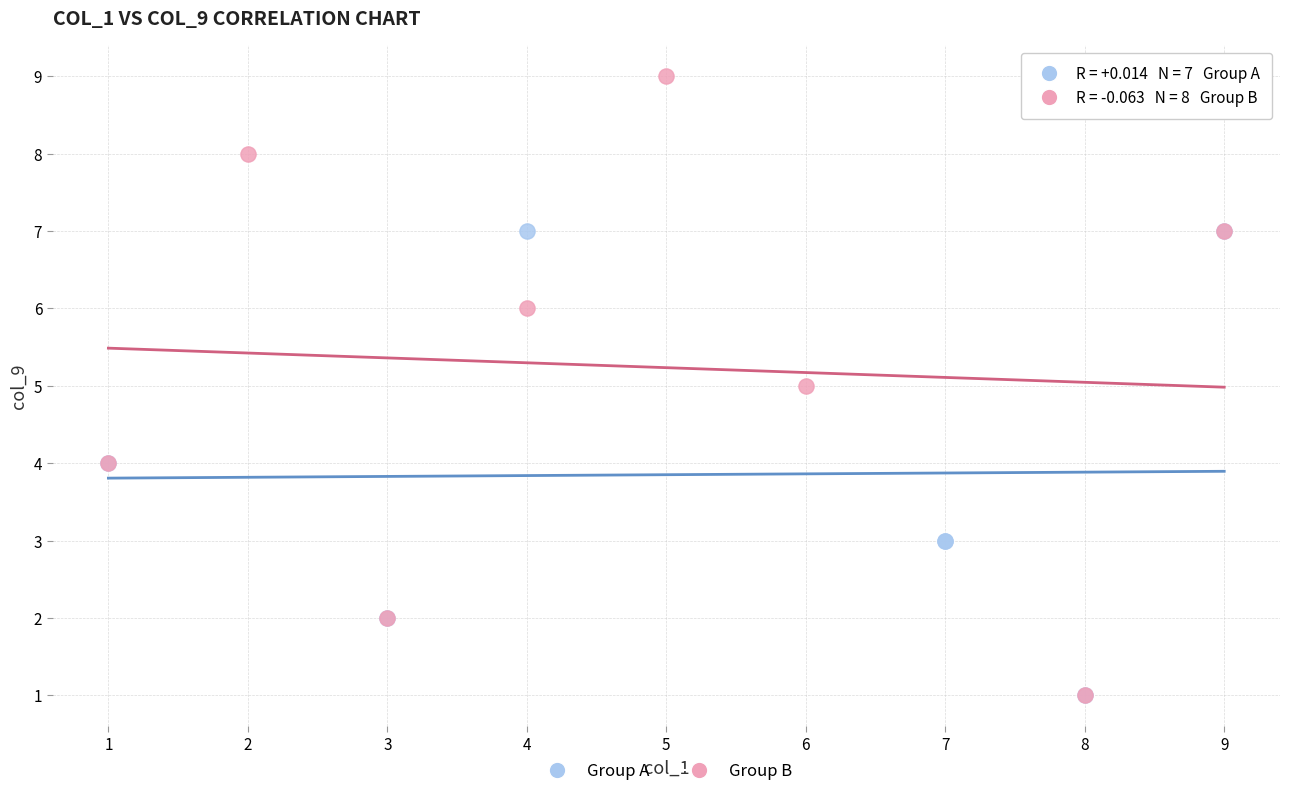

Which series reaches the maximum Y coordinate?

Group B